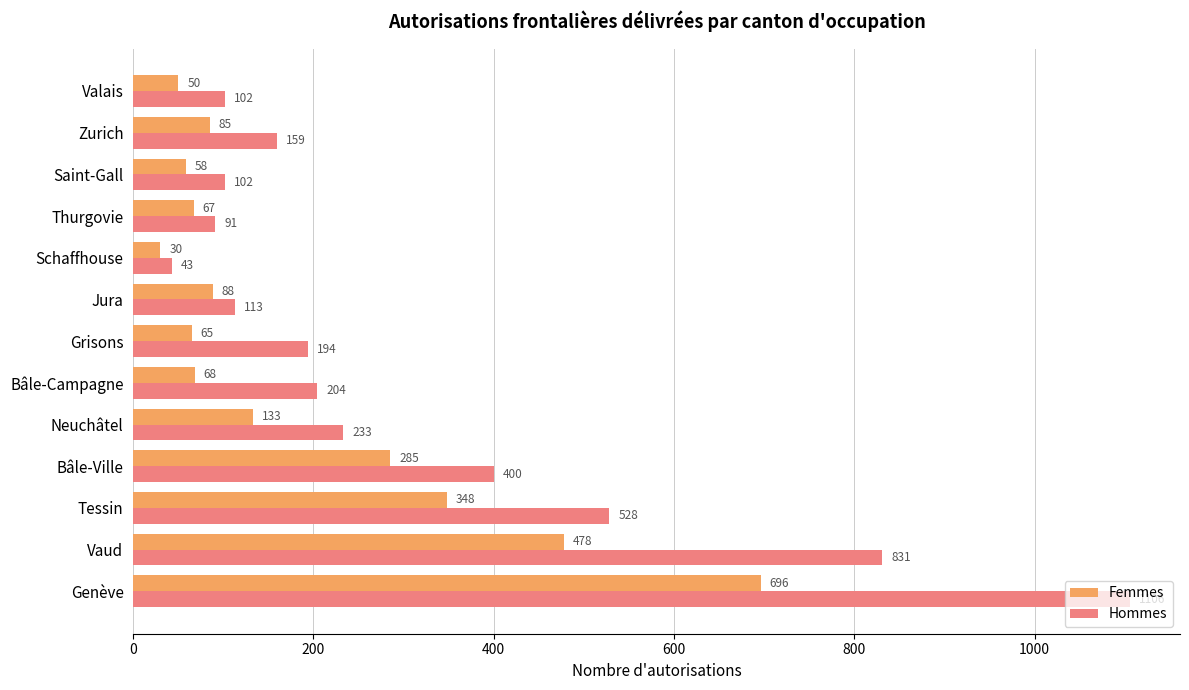

What is the spread (max minus min) of values at Thurgovie?

24